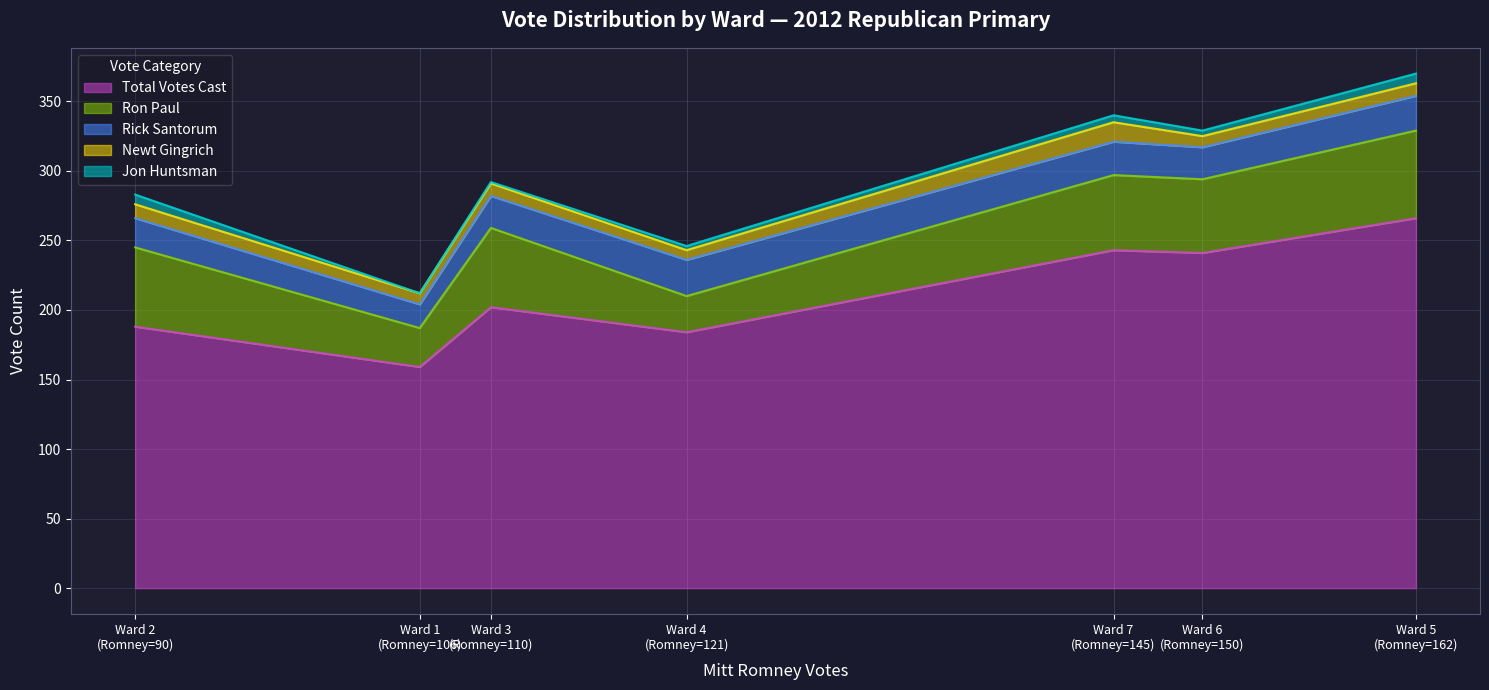

What is the difference between the highest and lowest values at Ward 2?

181